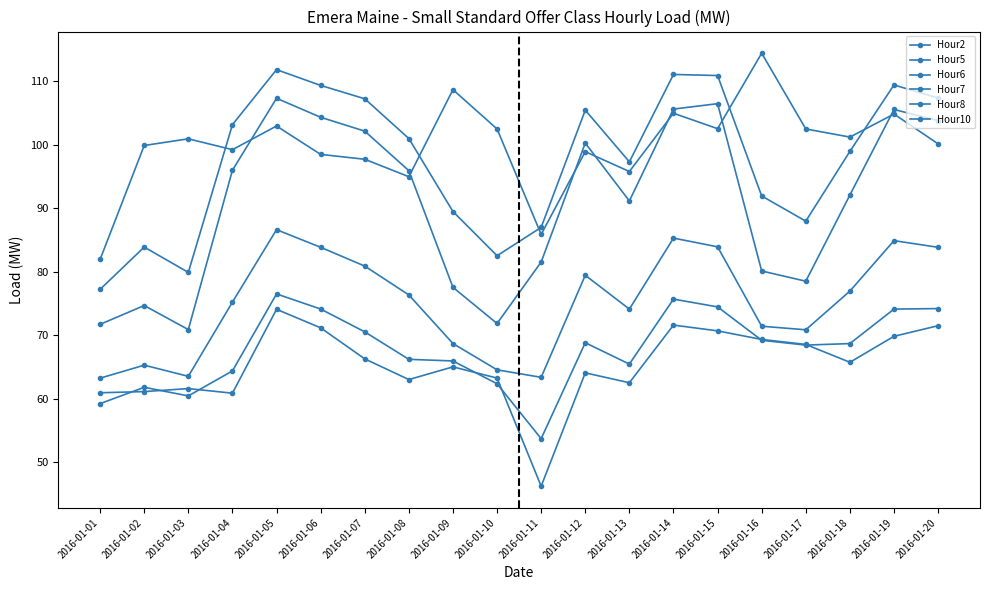

Does the chart have visible grid lines?

No